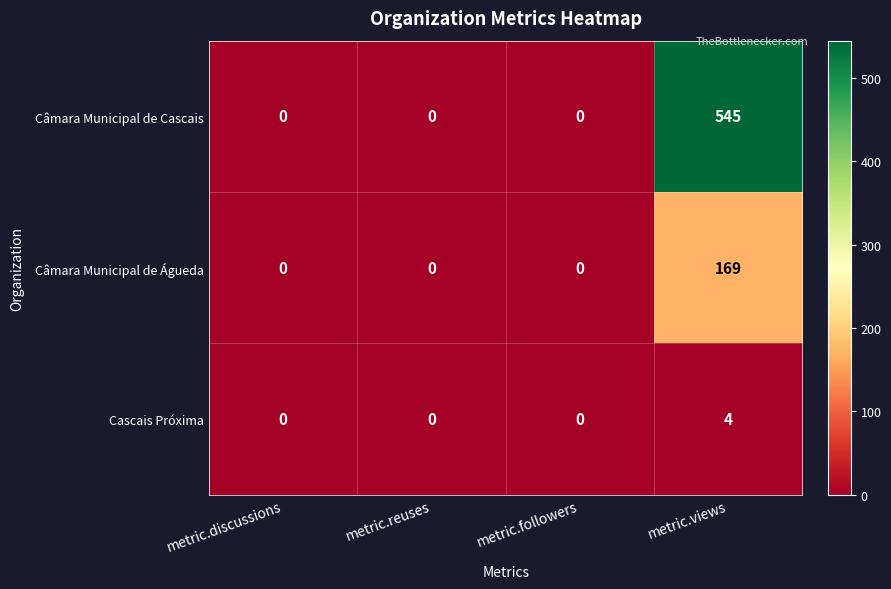

What is the difference between the maximum and minimum values in the Câmara Municipal de Cascais series?

545